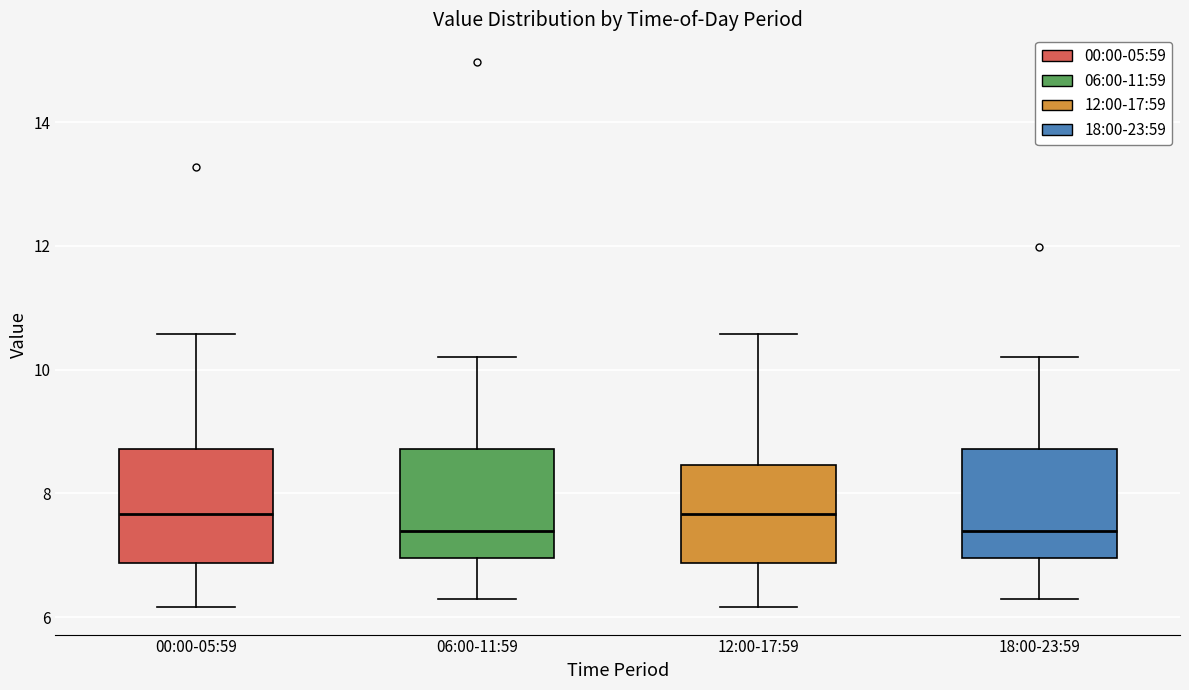

Where does the median line of the box for 12:00-17:59 sit on the y-axis? The values are not printed on the chart, so give them approximately, as read against the axis.

7.6